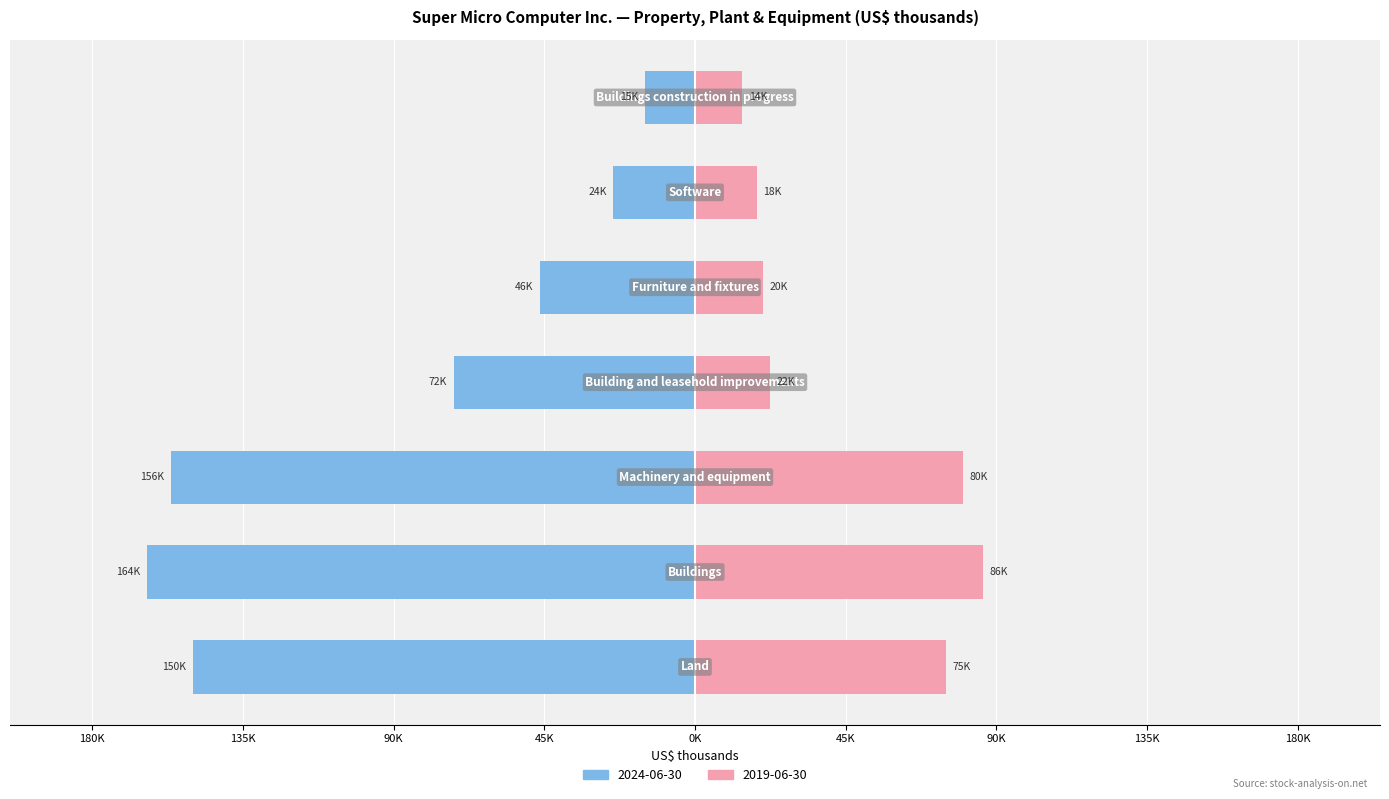

How many bars are there in each group?

2